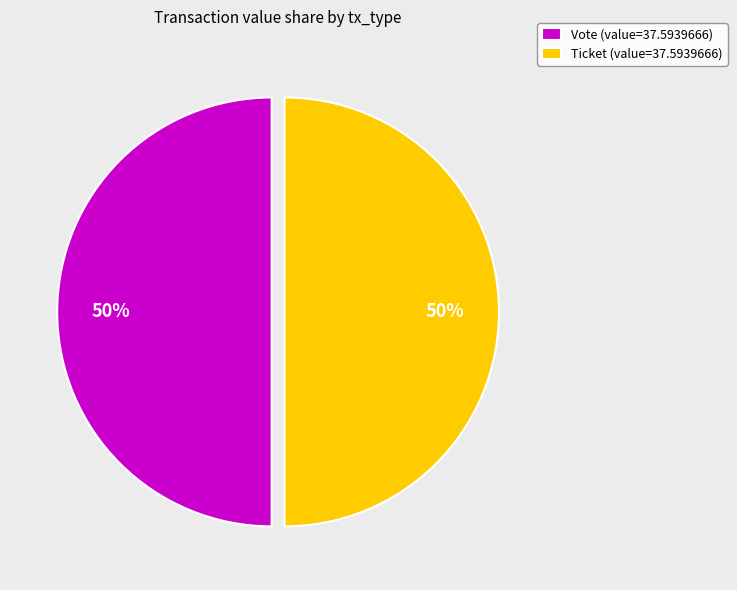

Count the number of slices in the pie.

2